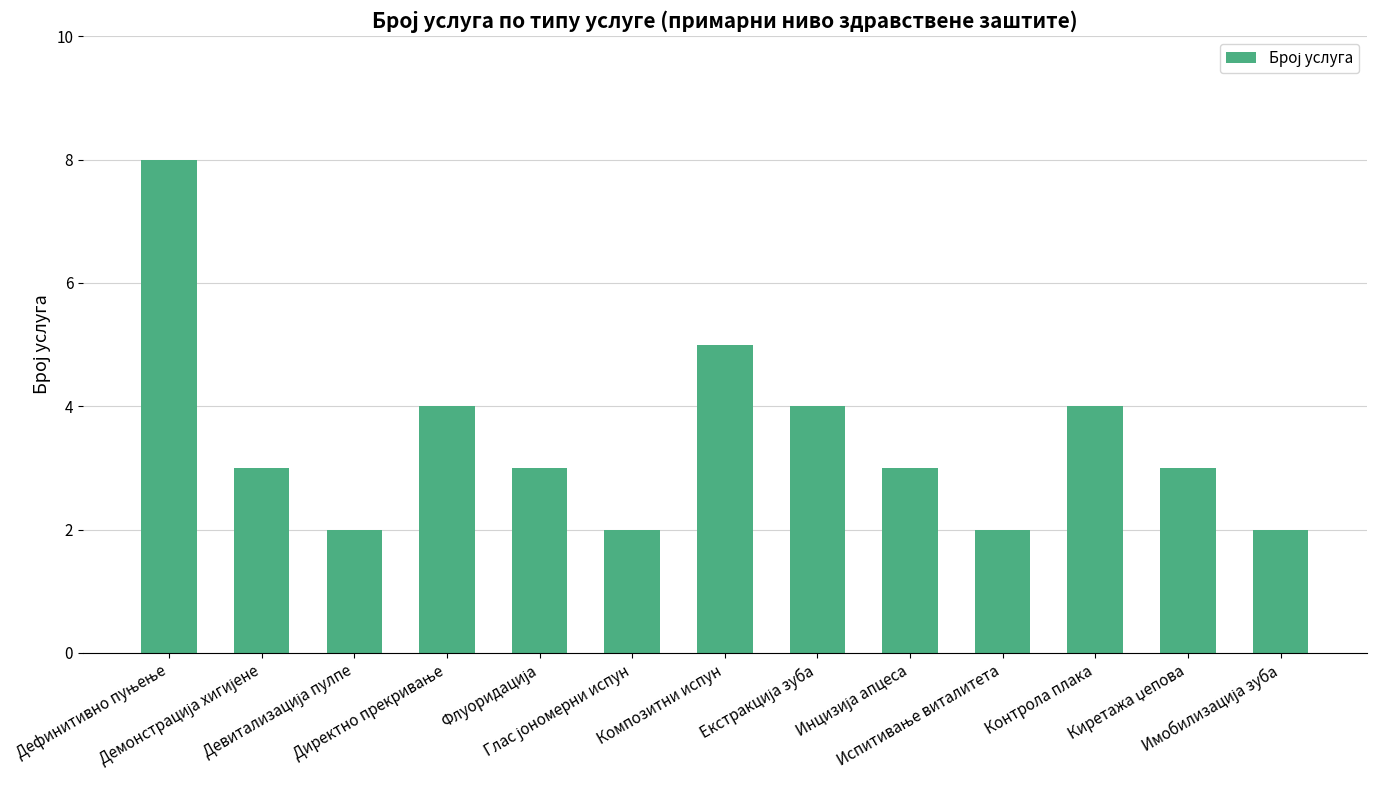

What is the greatest value displayed?

8